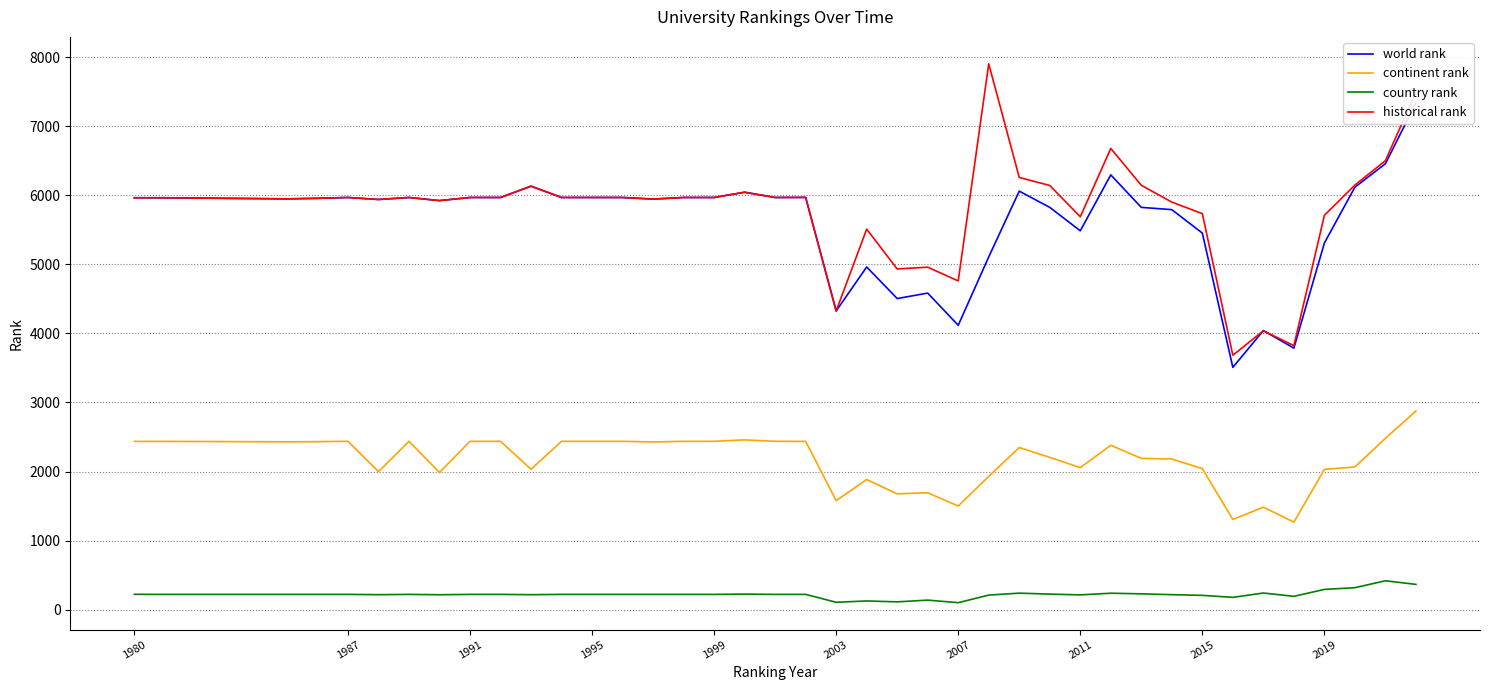

Which series has the widest spread of values?

historical rank